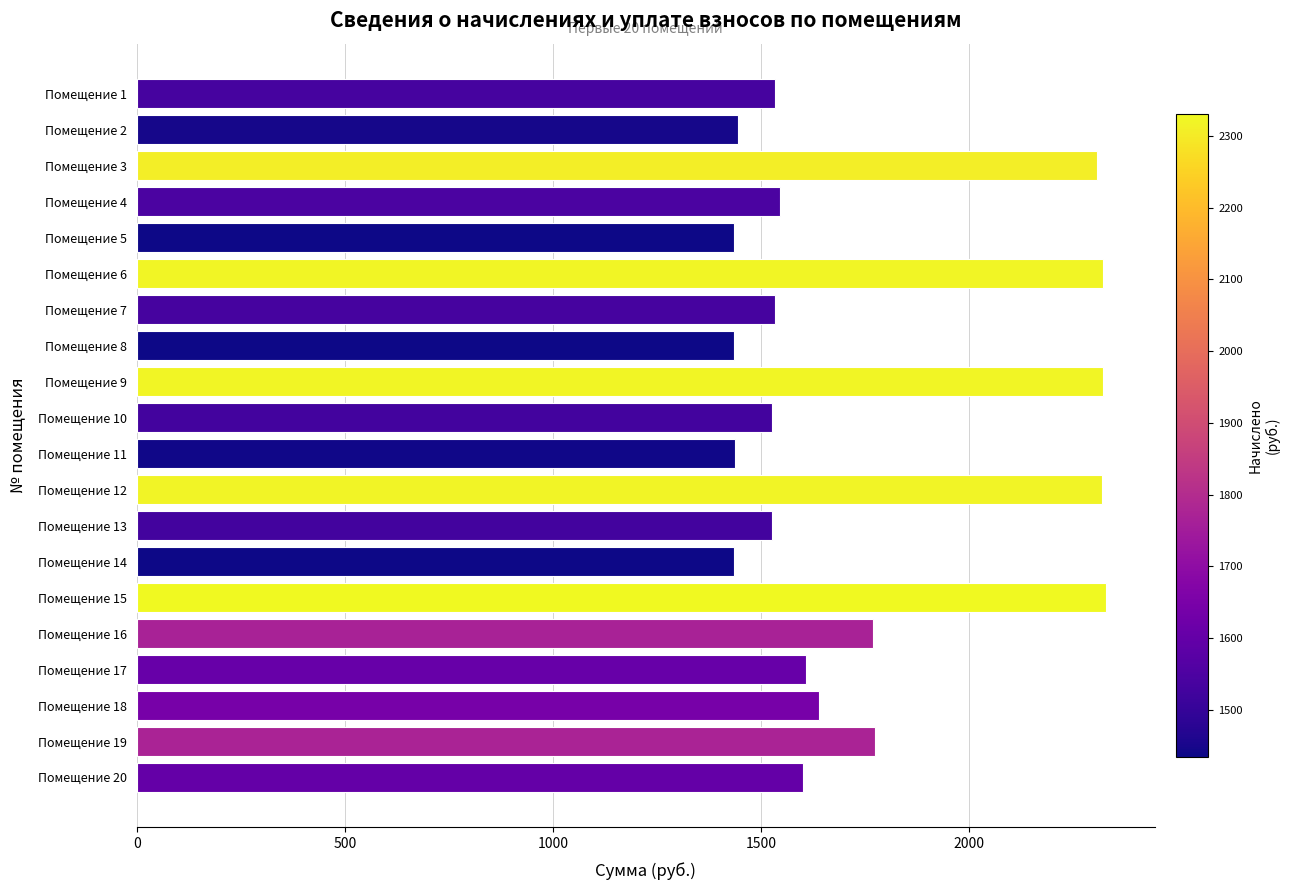

What is the change in value from Помещение 1 to Помещение 3?

+774.3